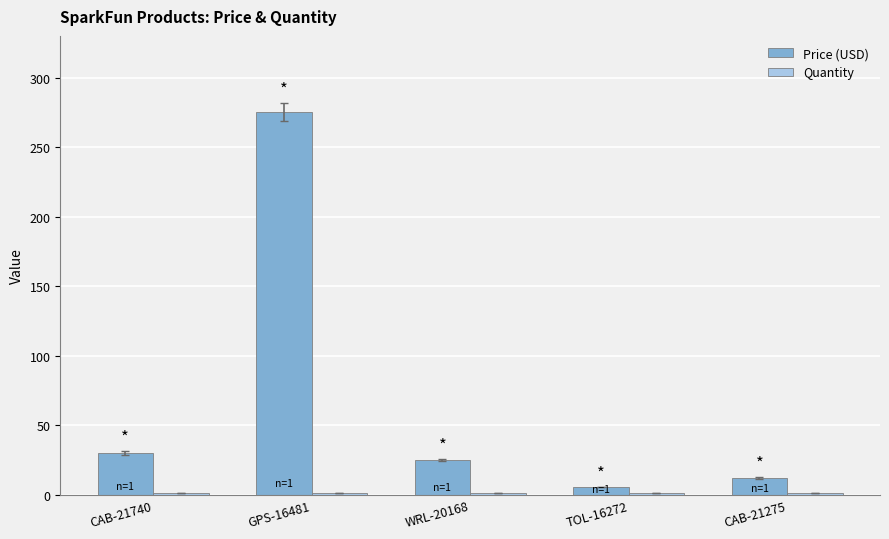

Which label corresponds to the largest value in the chart?

GPS-16481